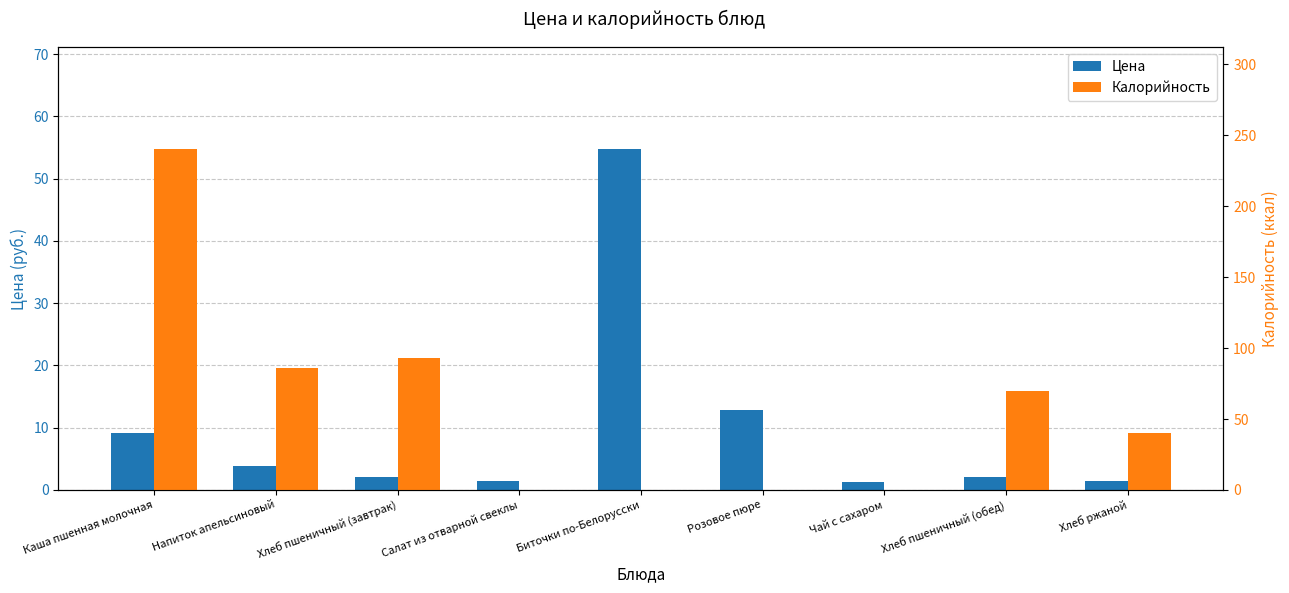

What are all the series names shown in the legend?

Цена, Калорийность